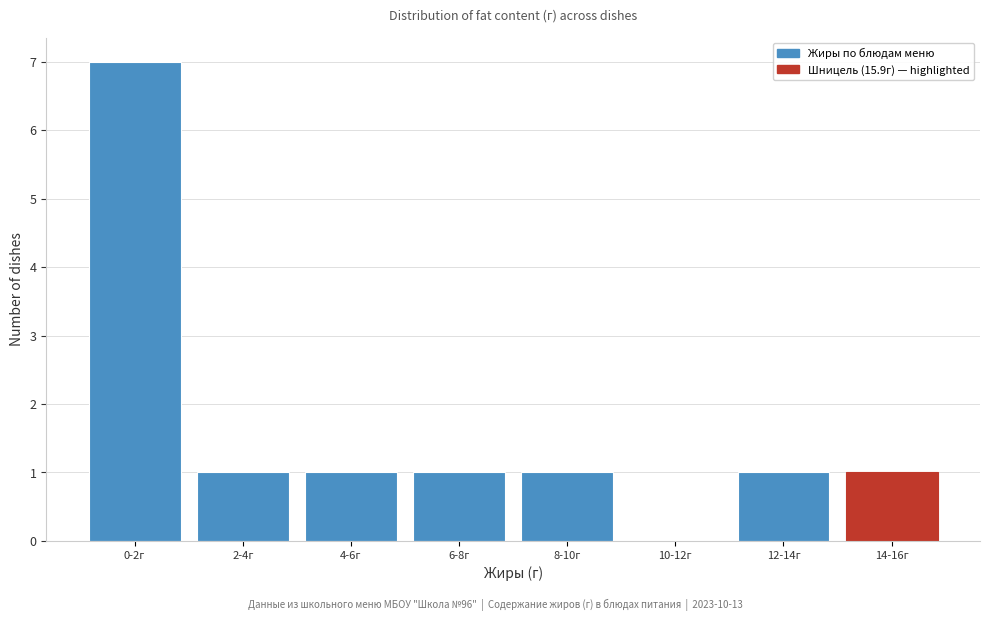

Reading right to left, transcribe all the data shown in this chart.

14-16г=1	12-14г=1	10-12г=0	8-10г=1	6-8г=1	4-6г=1	2-4г=1	0-2г=7